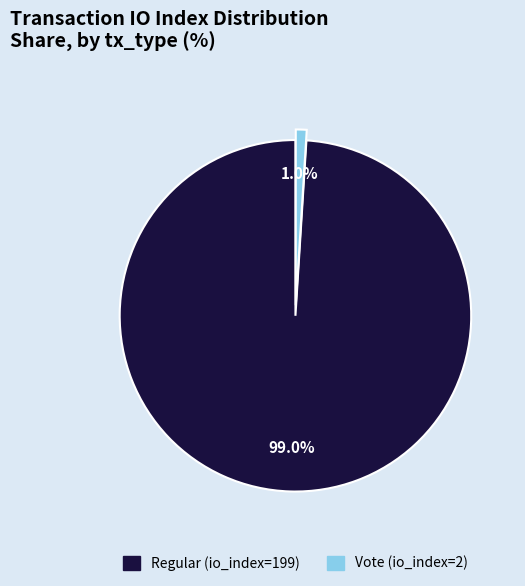

Combined, do Vote (io_index=2) and Regular (io_index=199) account for over 50%?

Yes